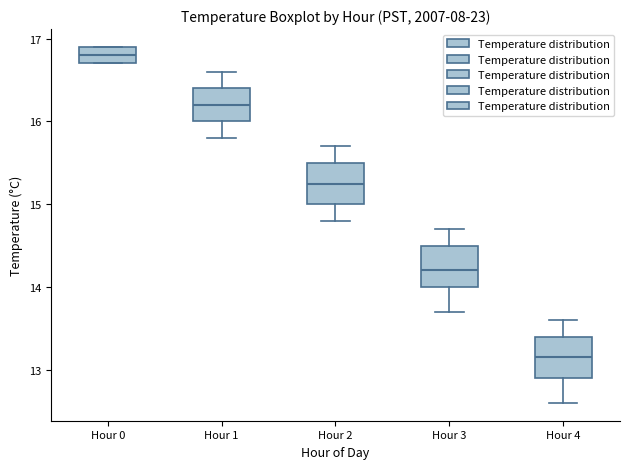

Where does the upper whisker of the box for Hour 1 end on the y-axis? The values are not printed on the chart, so give them approximately, as read against the axis.

16.6